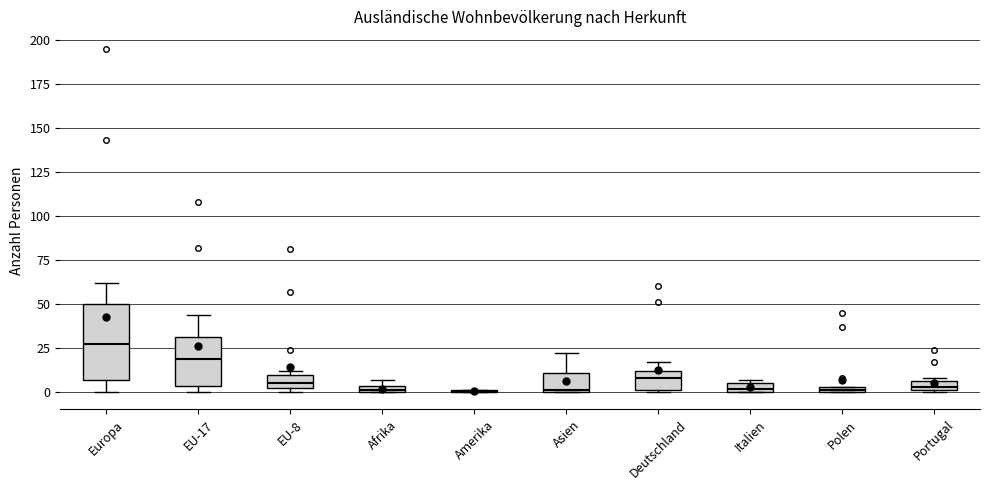

Comparing the boxes themselves (not the whiskers), which one is the tallest?

Europa